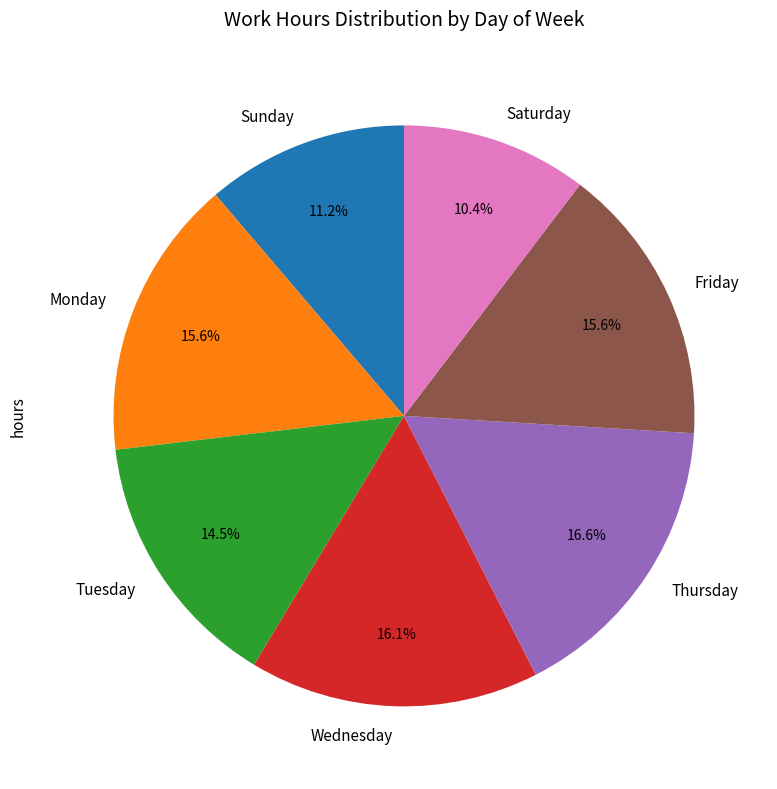

Does Monday account for over 50% of the chart?

No